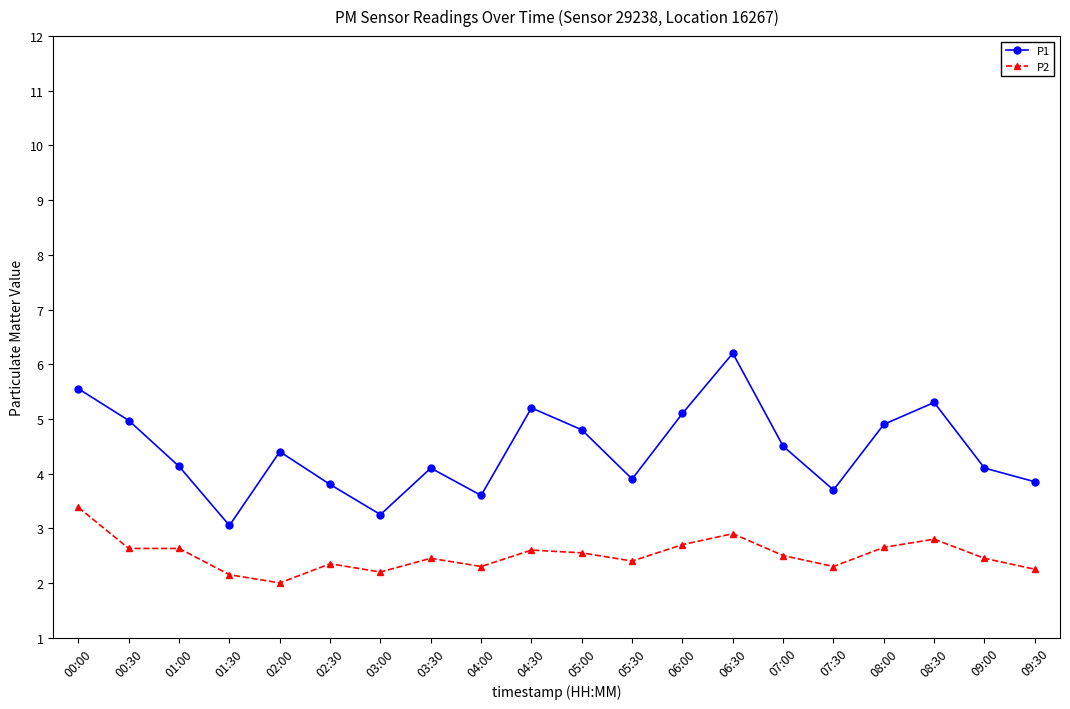

What is the total value across all series at 02:00?

6.4